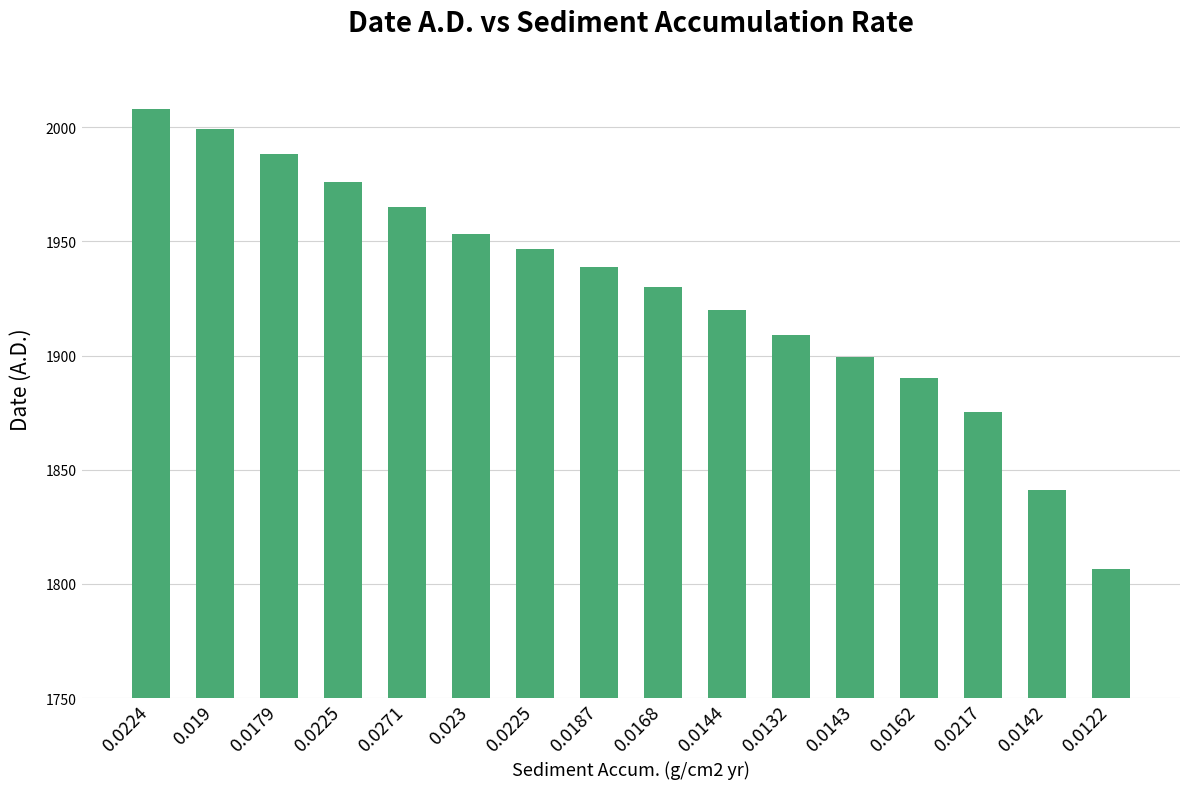

What is the value of the 4th bar from the left?

1976.2